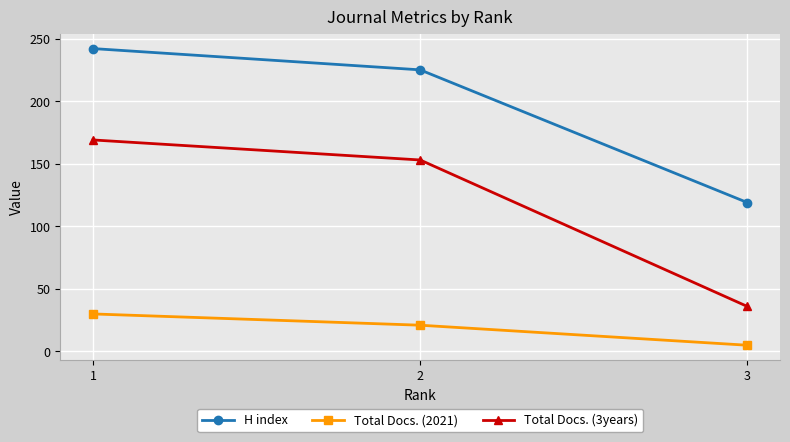

Is the value of Total Docs. (2021) at 1 greater than the value of H index at 3?

No